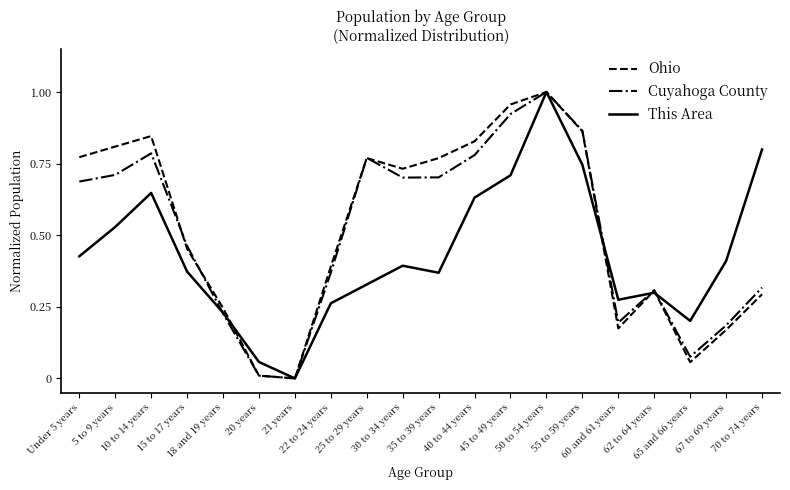

How many lines are shown in the chart?

3